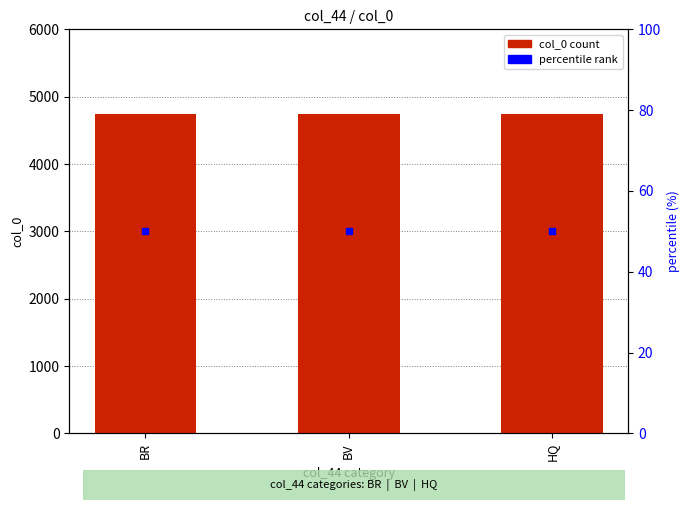

At which category is the sum across all series the highest?

BR